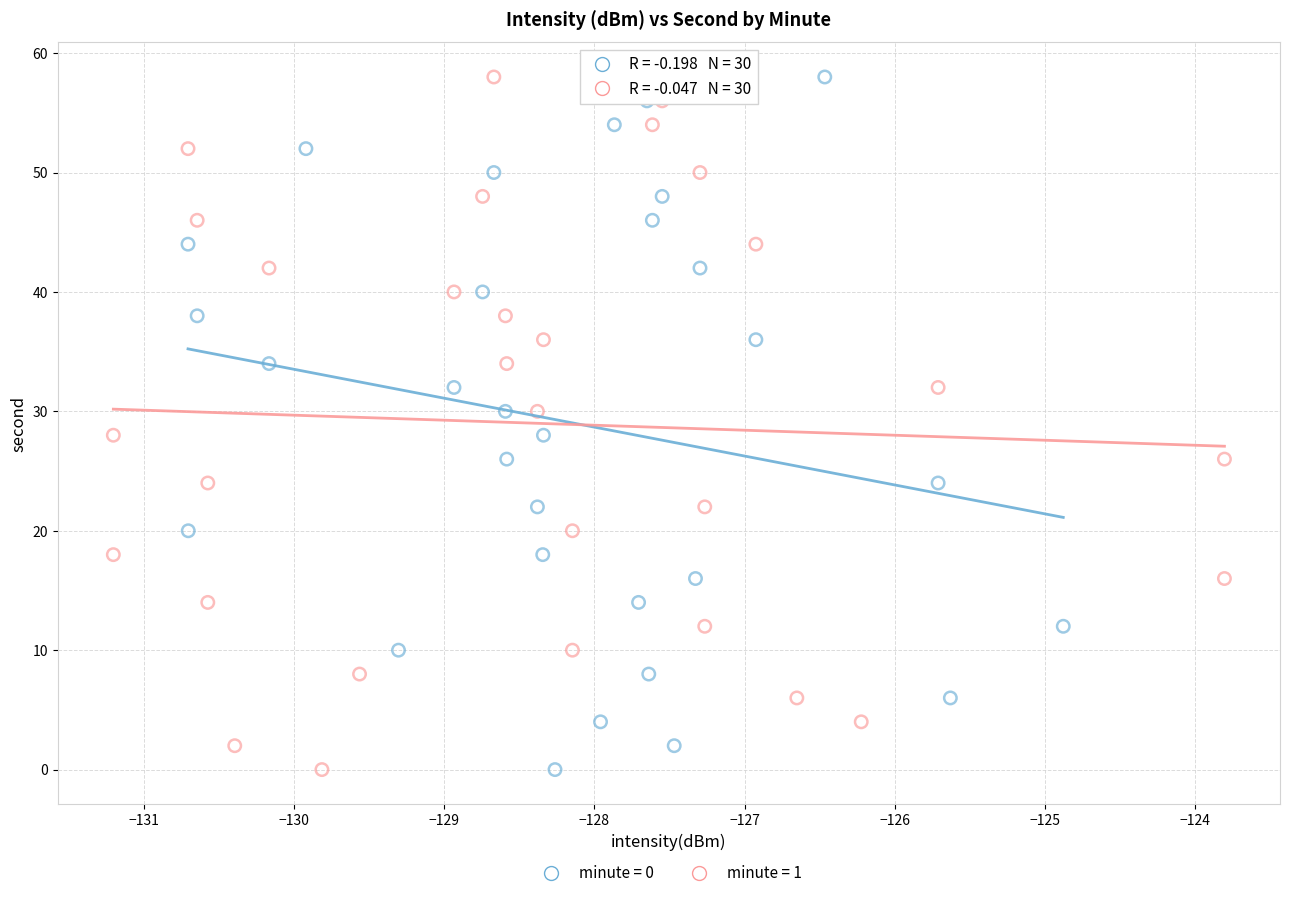

What are all the series names shown in the legend?

minute = 0, minute = 1